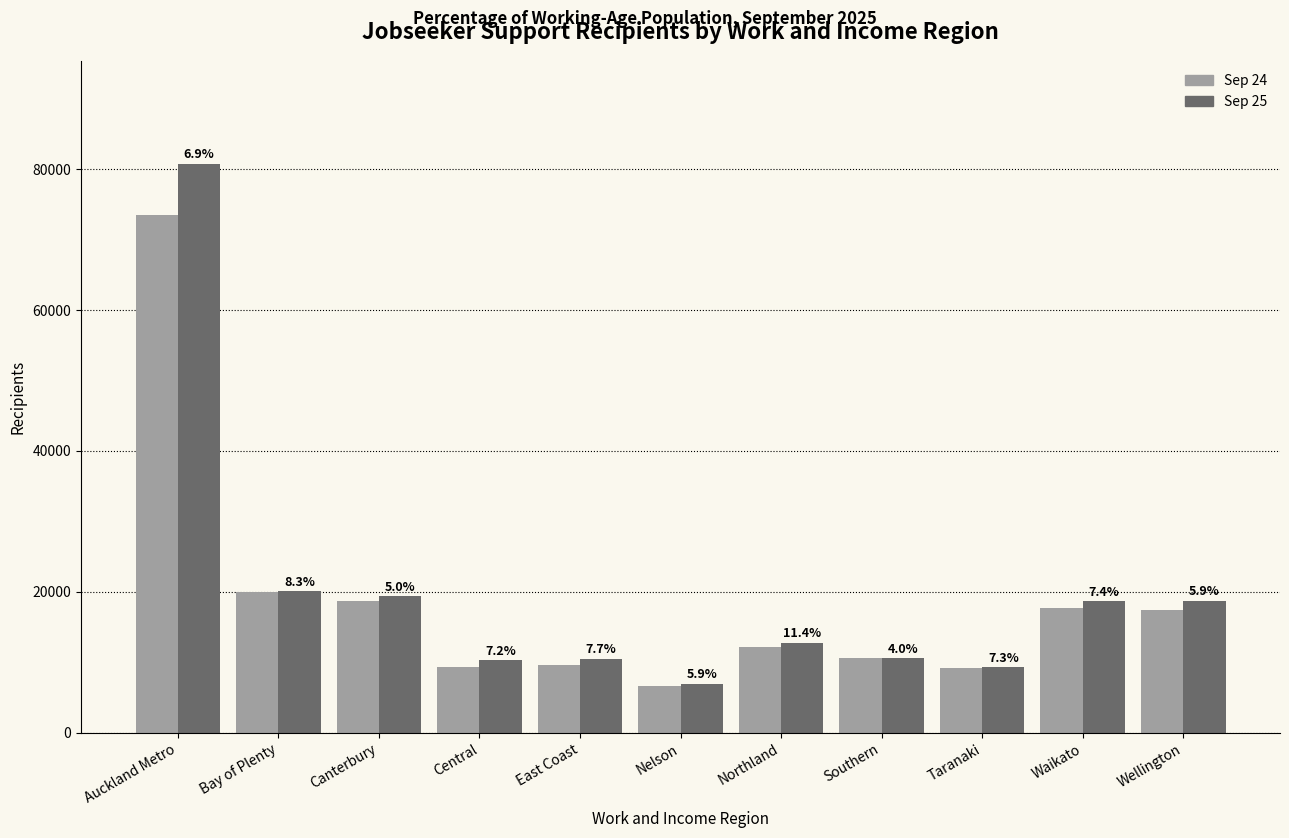

How many groups of bars are there?

11